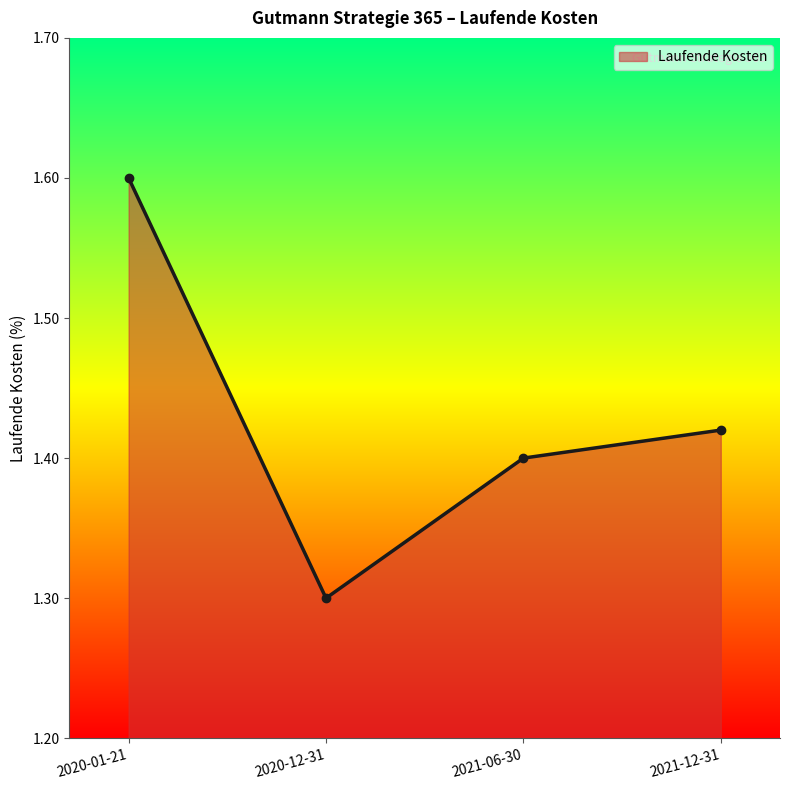

What position from the right is 2020-01-21?

4